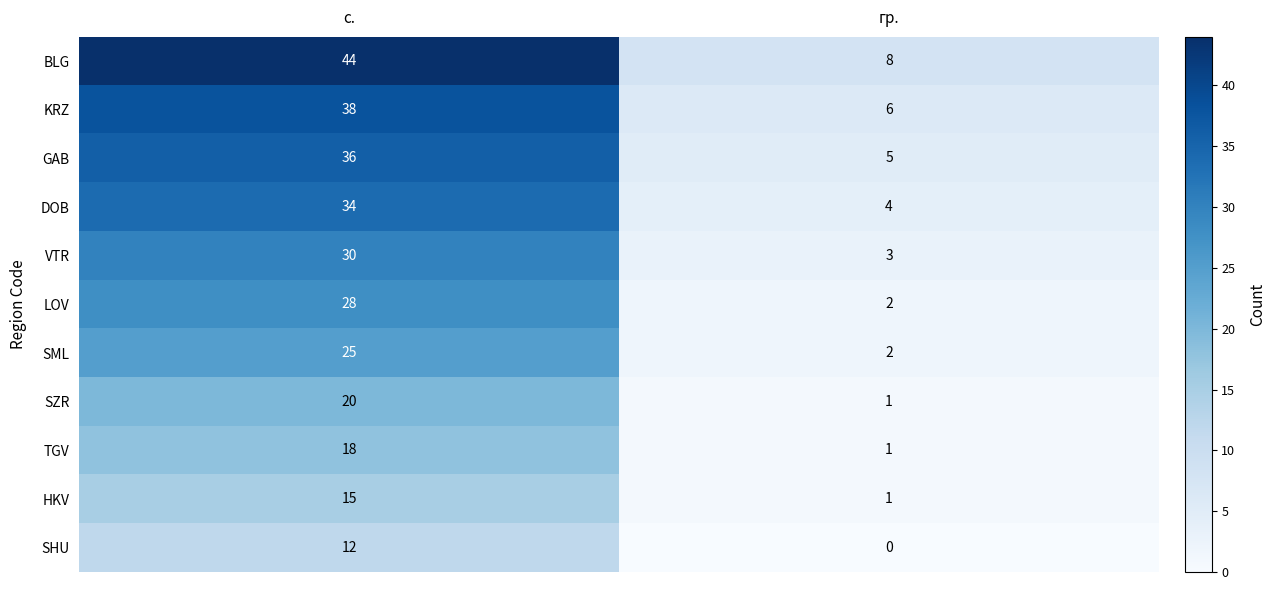

At which category is the sum across all series the highest?

с.